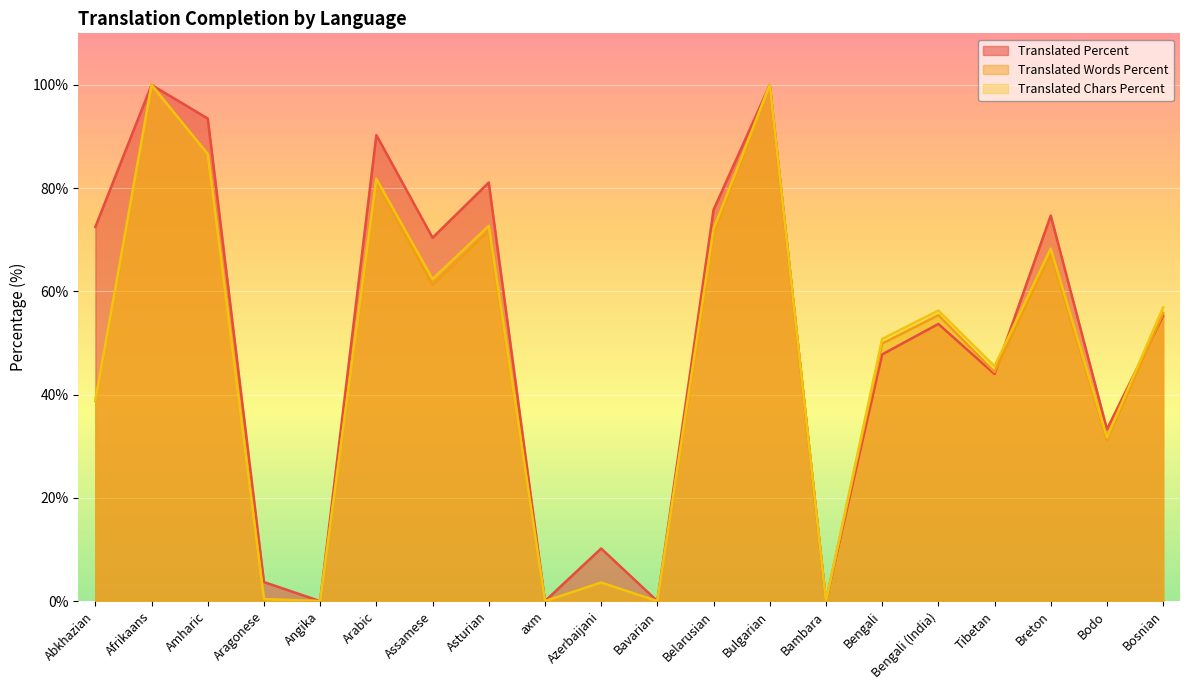

True or false: translated_chars_percent has a value of 43.9 at Belarusian.

False